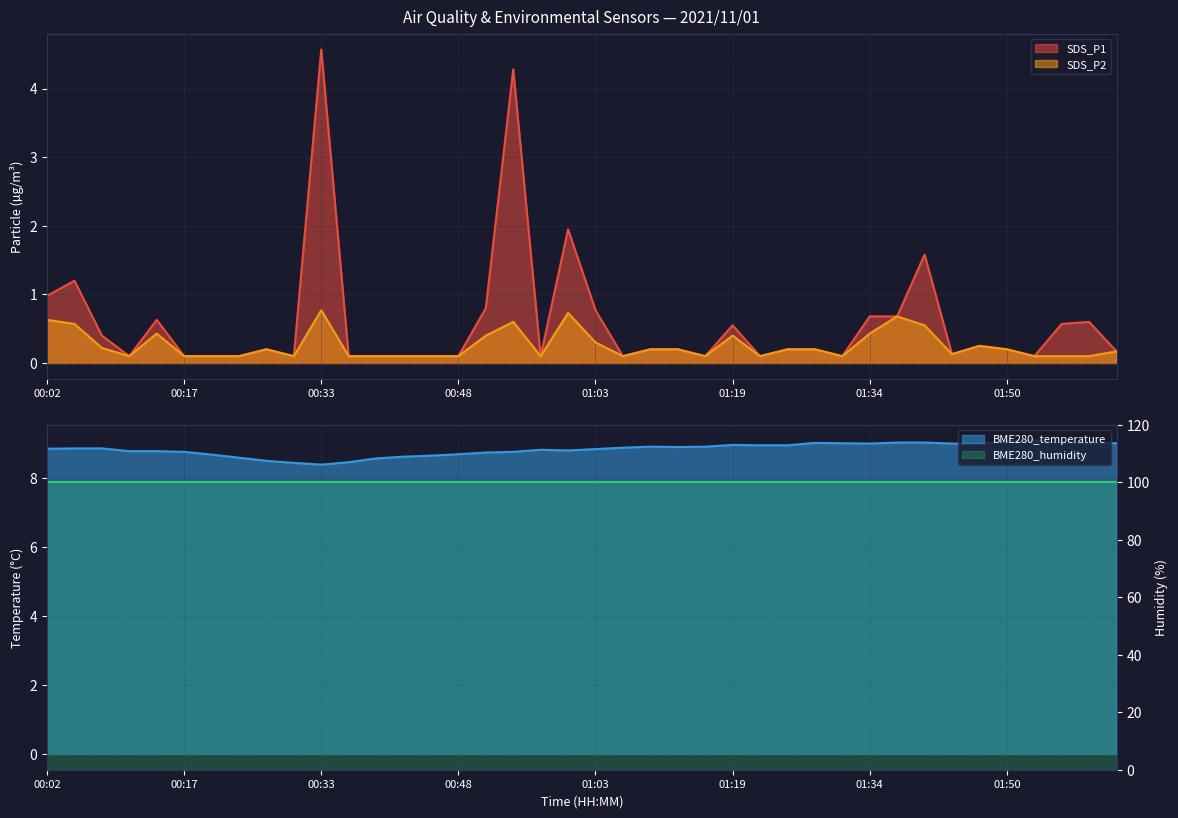

What is the average value of the BME280_temperature series?

8.8